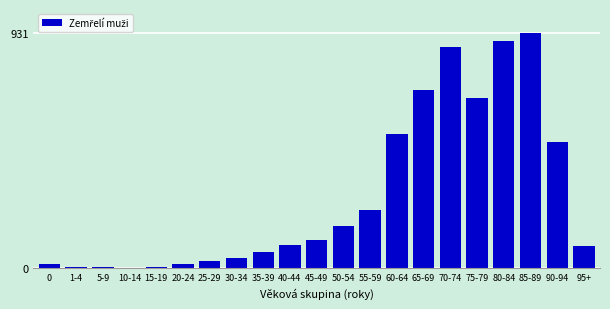

The chart shows a value of 239 at 60-64. True or false?

False